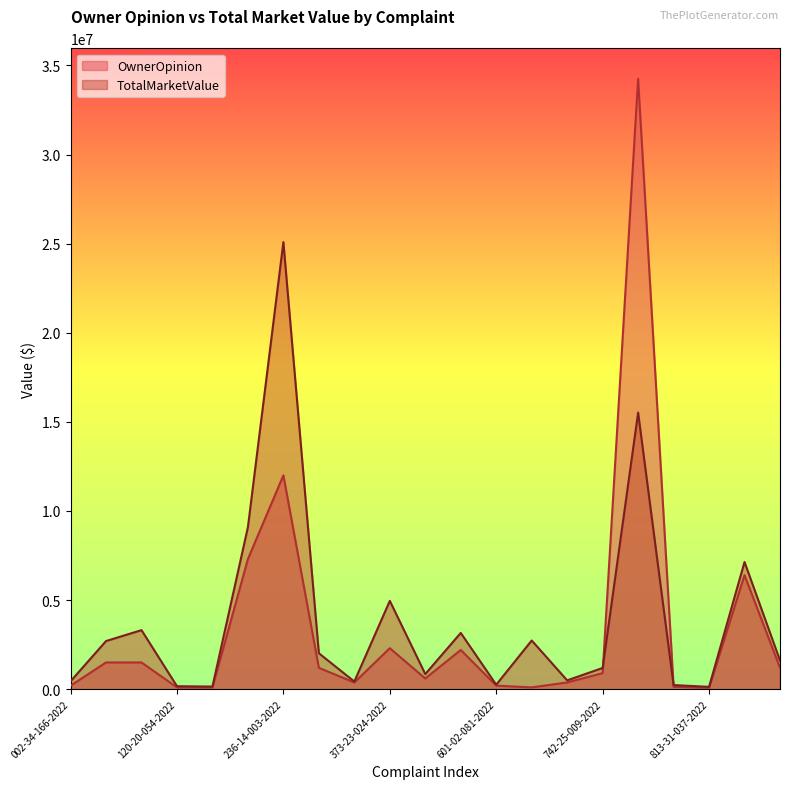

What is the label of the 11th point from the right?

472-29-023-2022